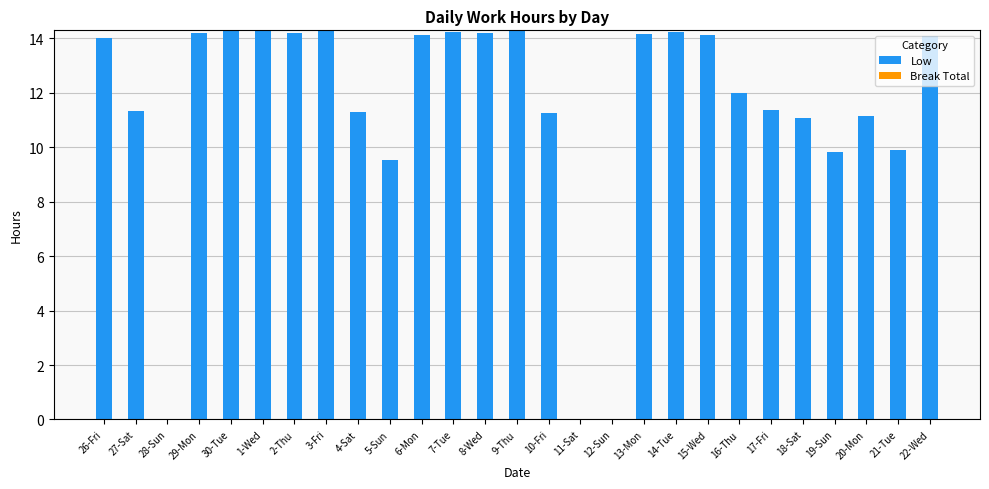

Approximately how many times larger is the value at 5-Sun compared to 4-Sat?

0.8